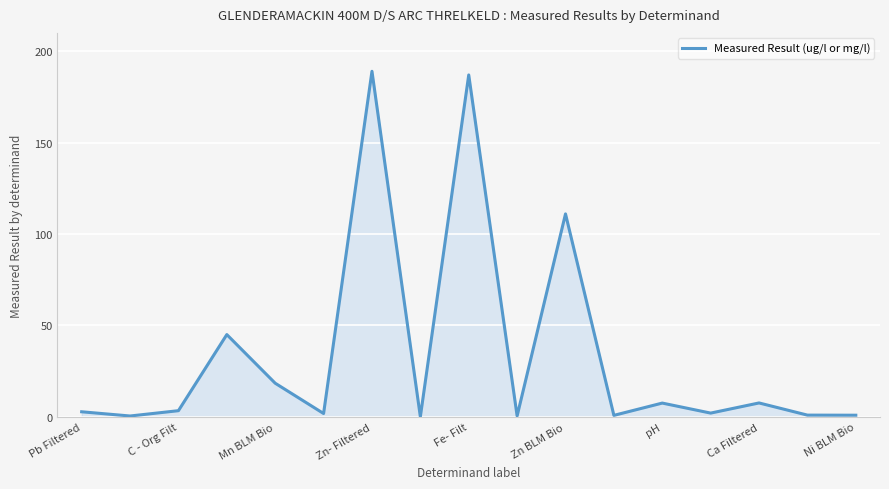

Count the number of categories in the chart.

17